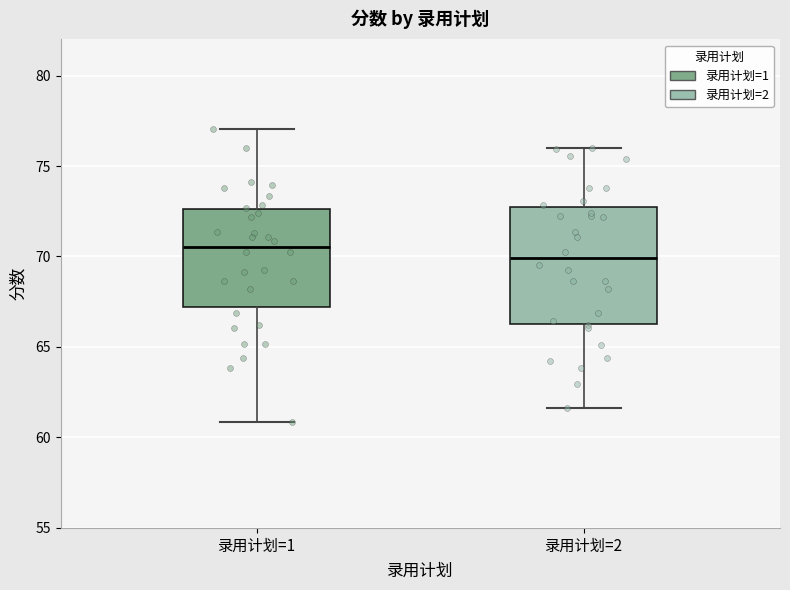

Which box's median line is the highest?

录用计划=1